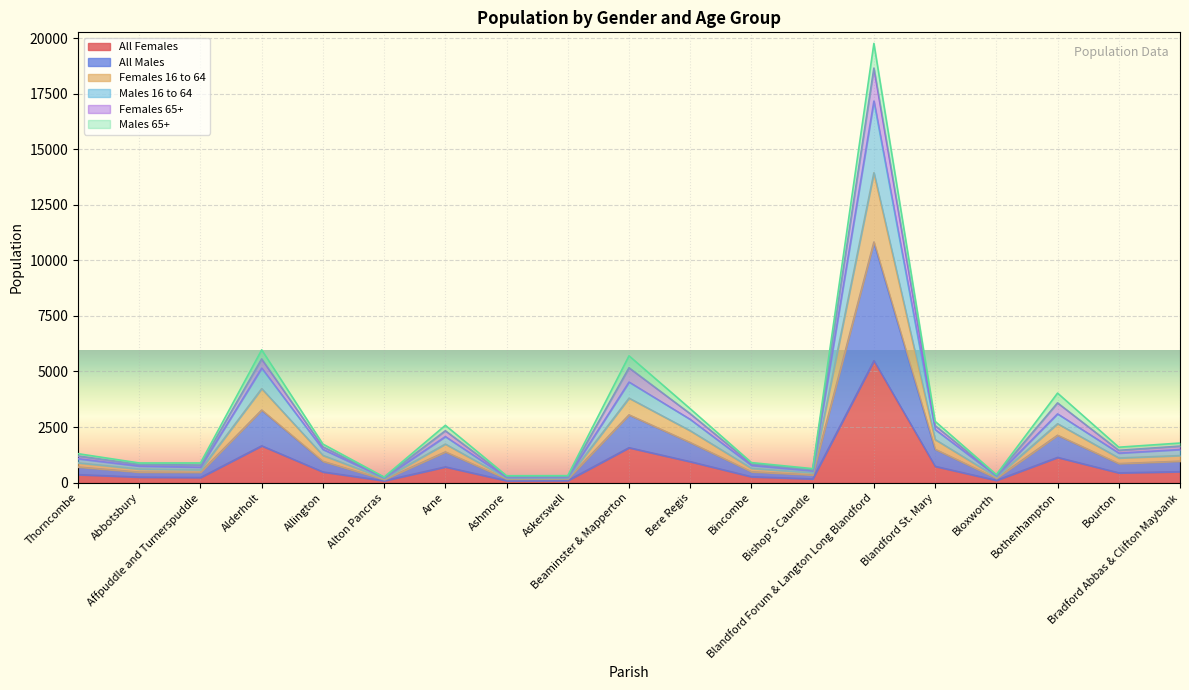

What is the maximum value for All Females?

5482